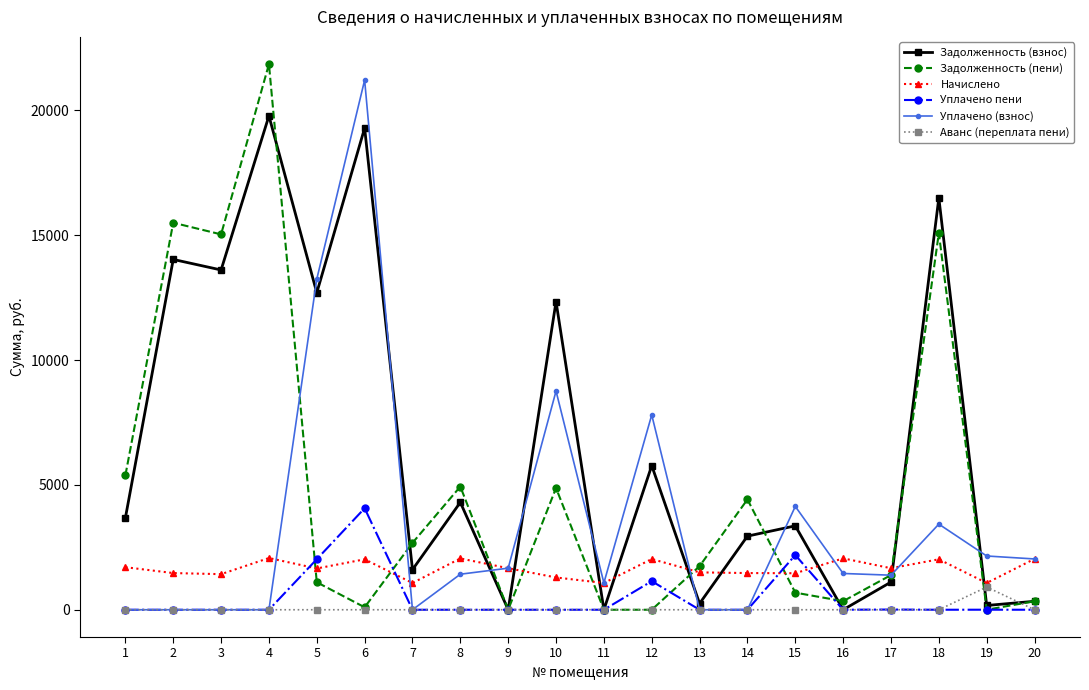

How many lines are shown in the chart?

6